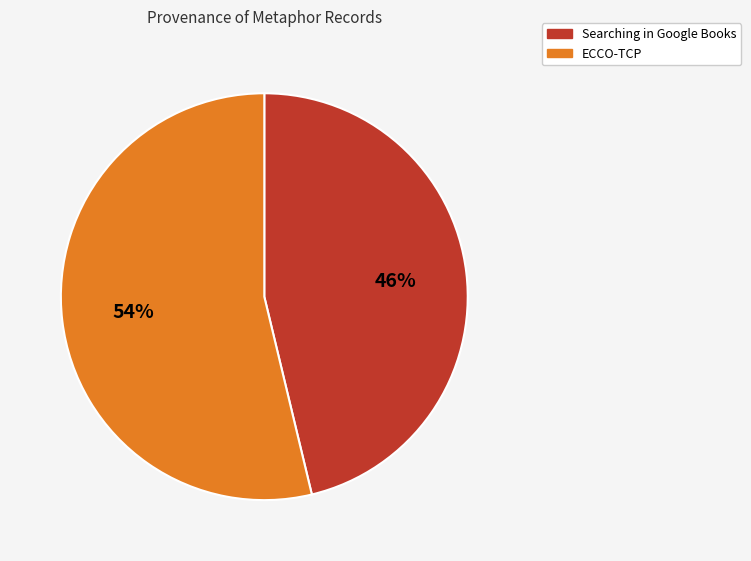

True or false: Searching in Google Books accounts for 46% of the total.

True